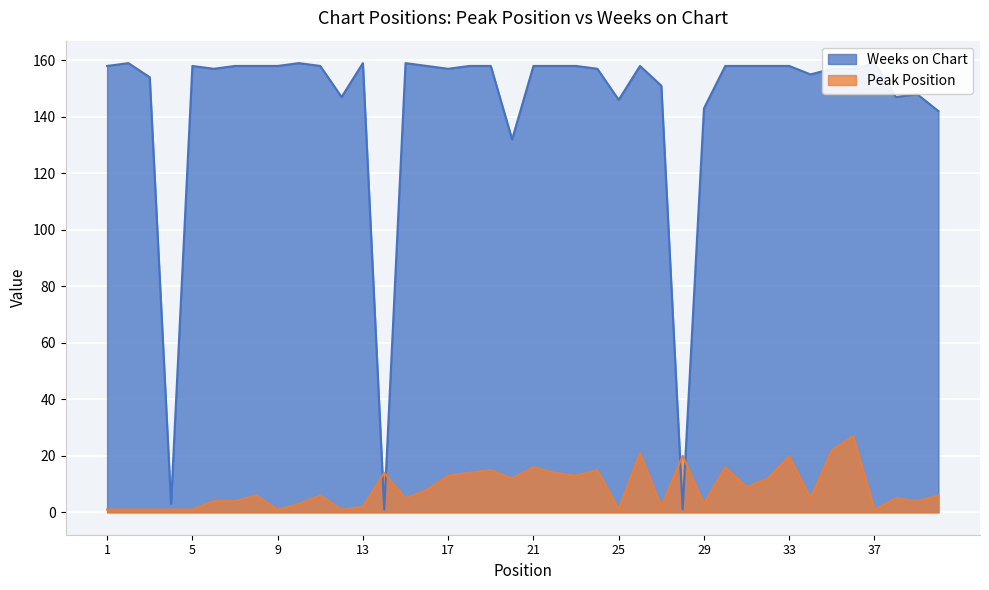

At which label is Peak Position closest to 14?

14